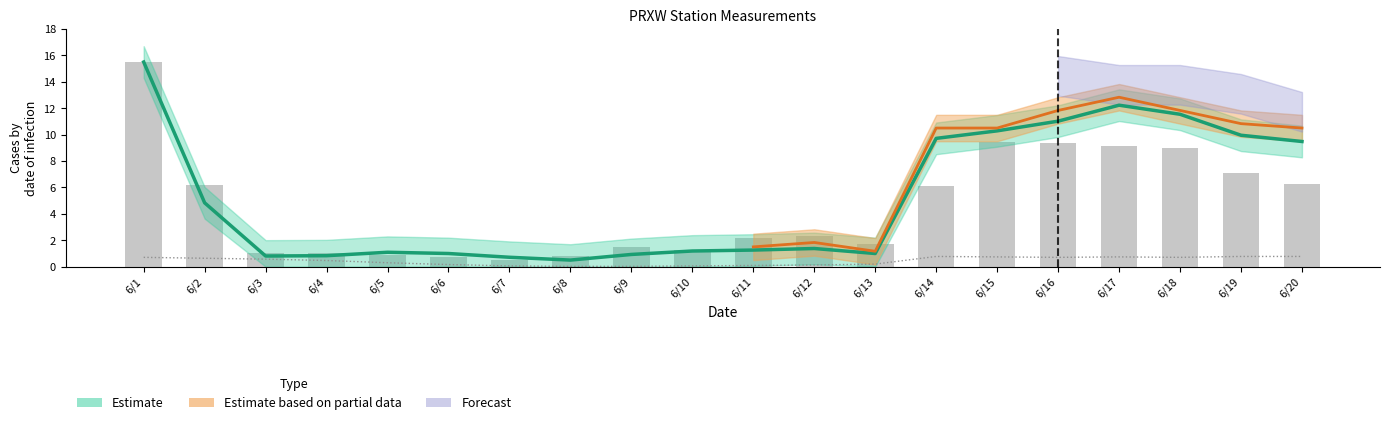

Which category has the lowest value across all series?

6/8